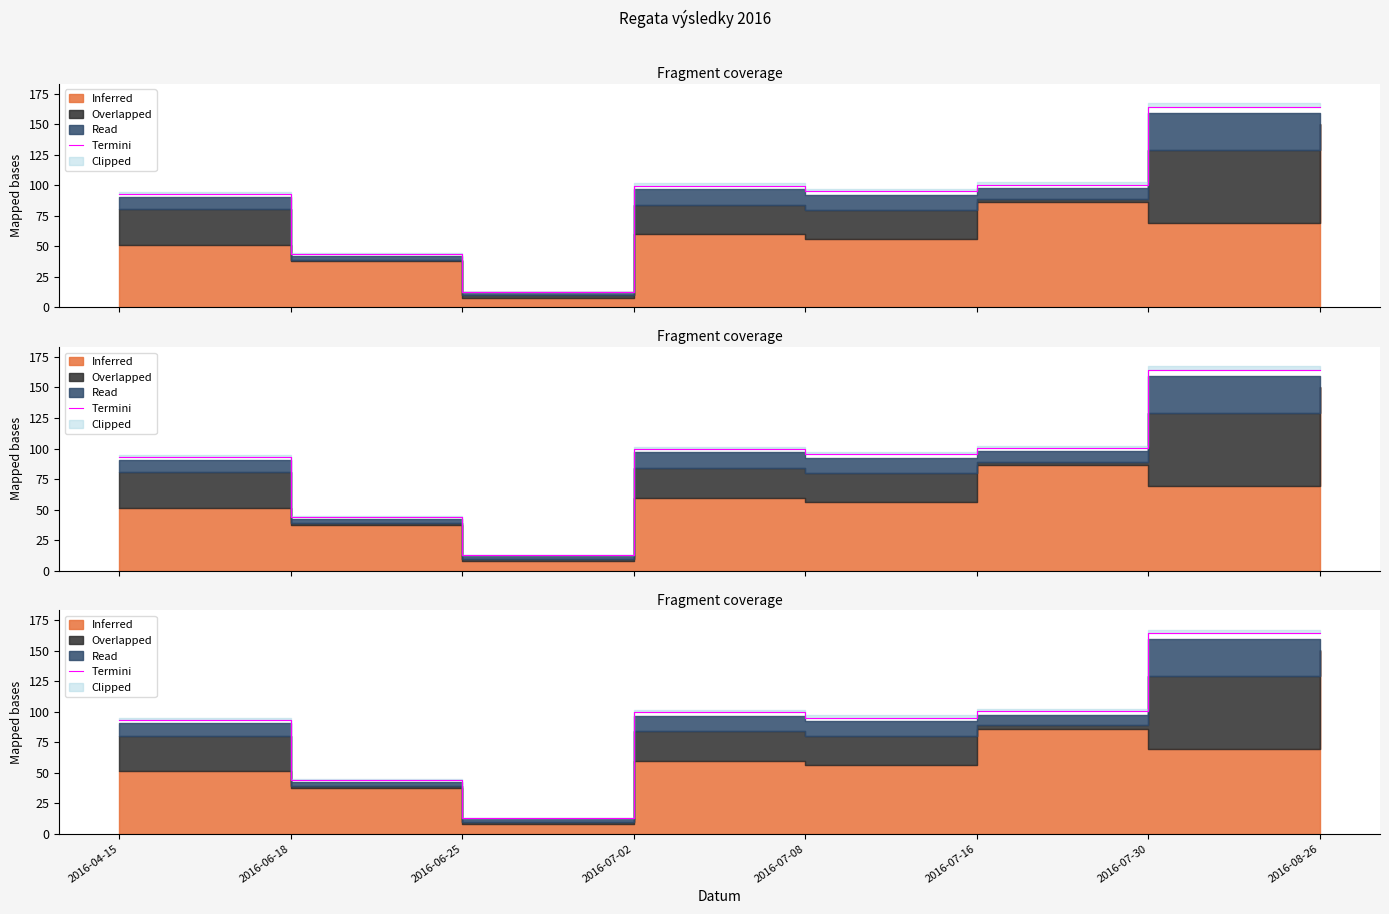

Reading left to right, what are all the values shown in this chart?

2016-04-15=93.2	2016-06-18=43.7	2016-06-25=12.7	2016-07-02=99.7	2016-07-08=95.1	2016-07-16=100.5	2016-07-30=164.0	2016-08-26=164.1